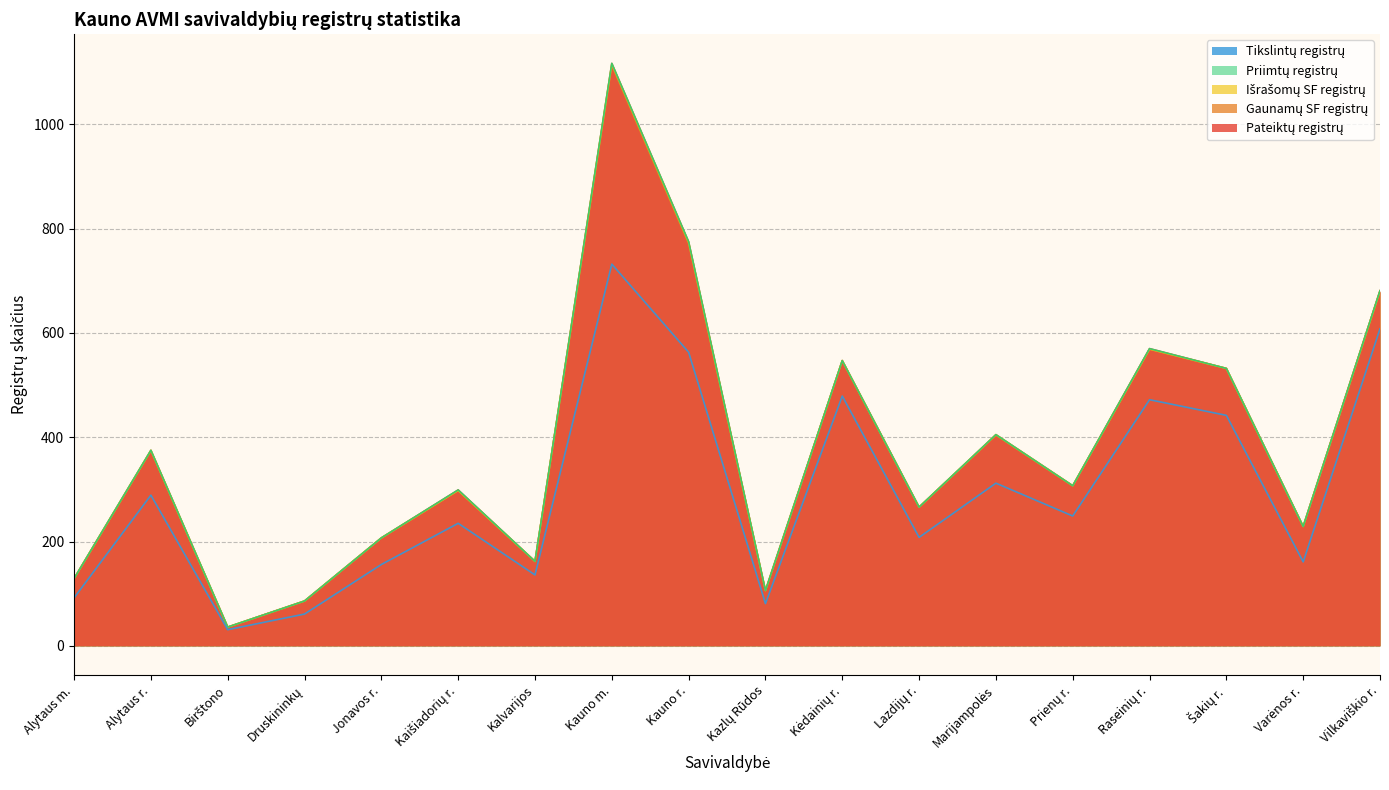

What value does the Išrašomų SF registrų series have at Prienų r., to the nearest 100?

300